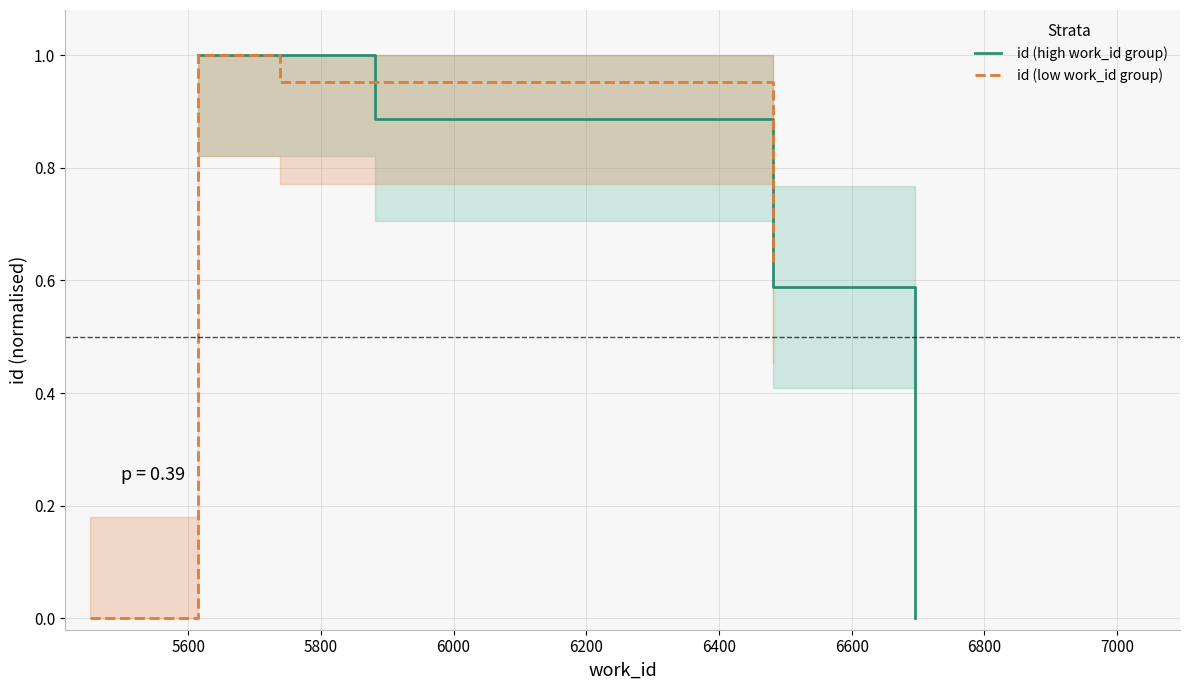

Count the number of data series in this chart.

2